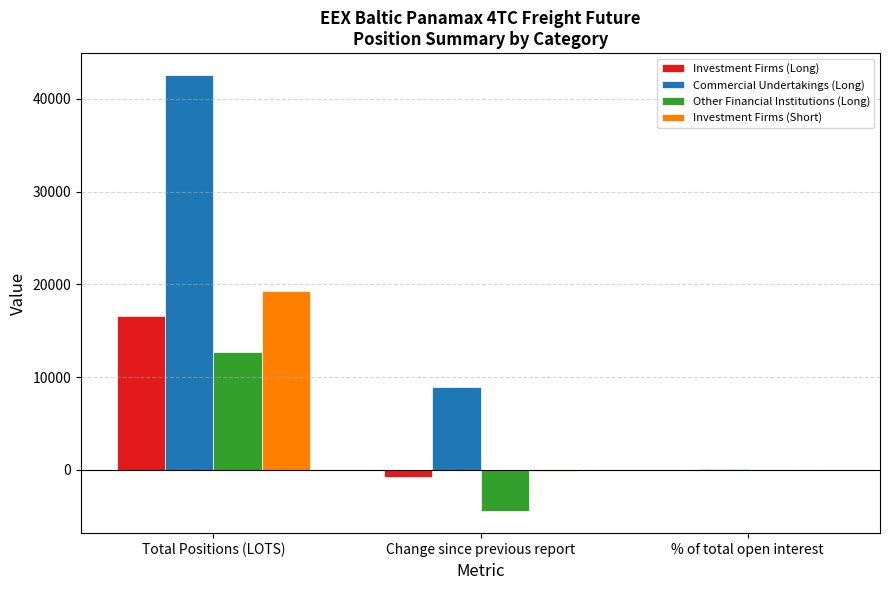

At which category is the sum across all series the highest?

Total Positions (LOTS)